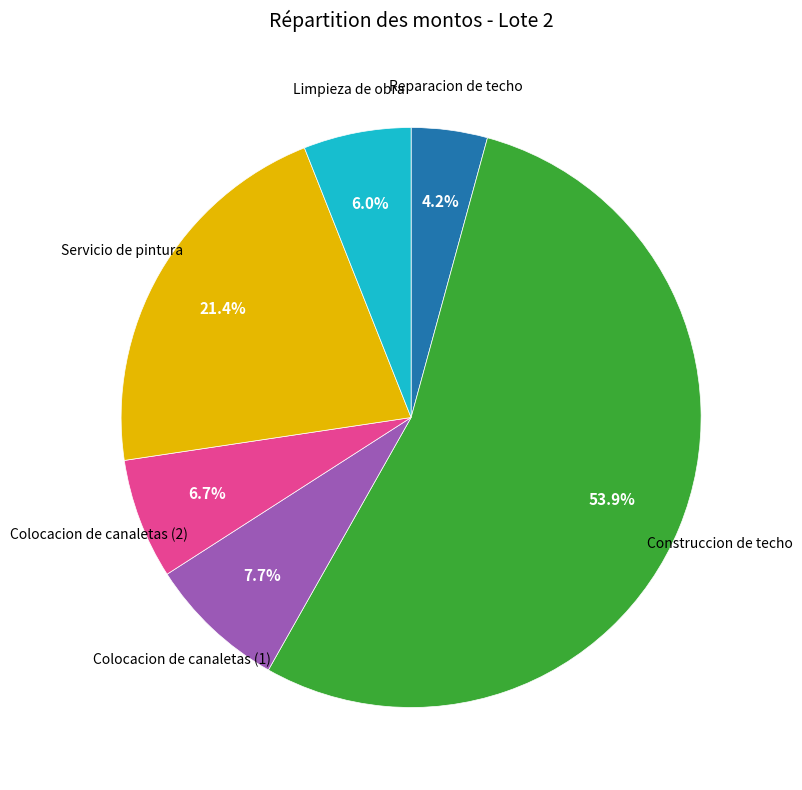

True or false: Construccion de techo accounts for 54% of the total.

True